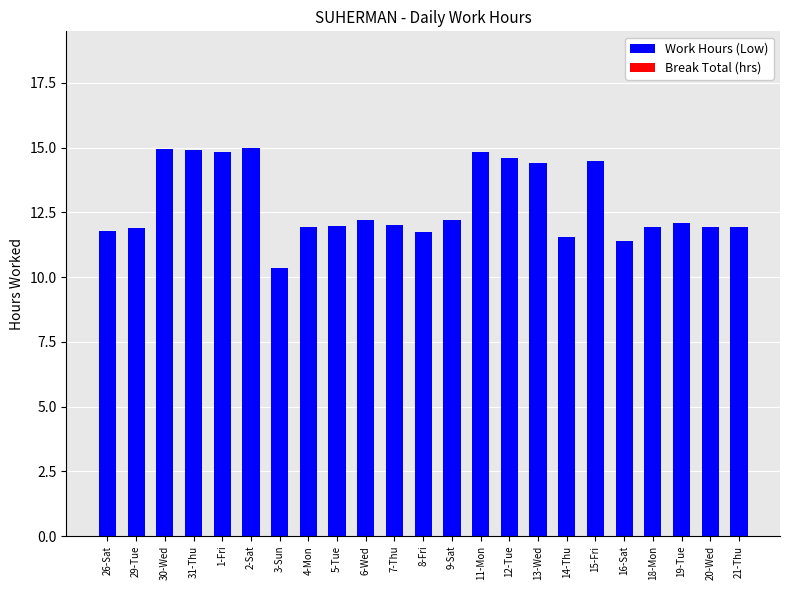

What is the label of the 19th bar from the right?

1-Fri